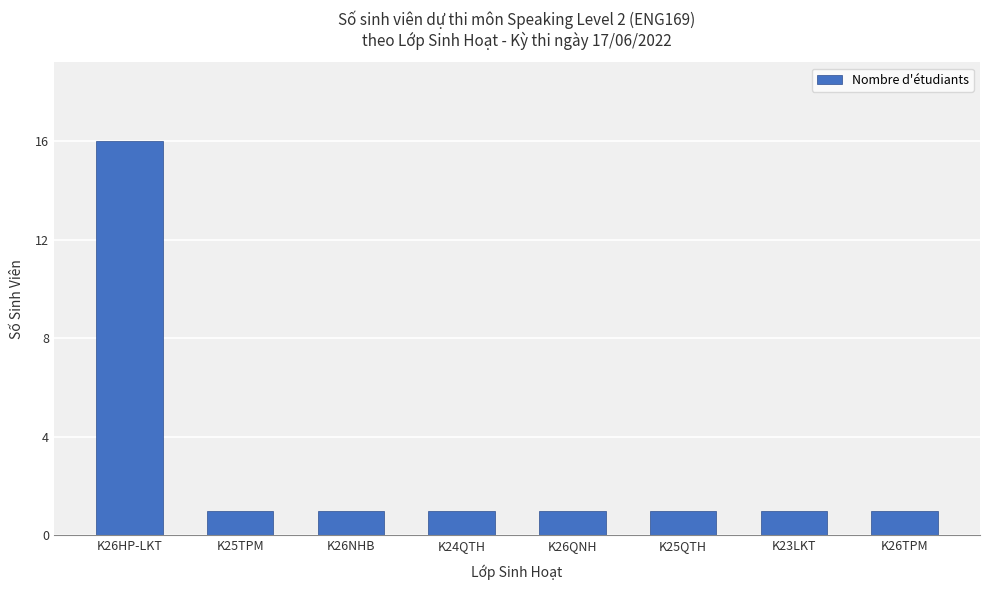

What is the change in value from K26HP-LKT to K26QNH?

-15